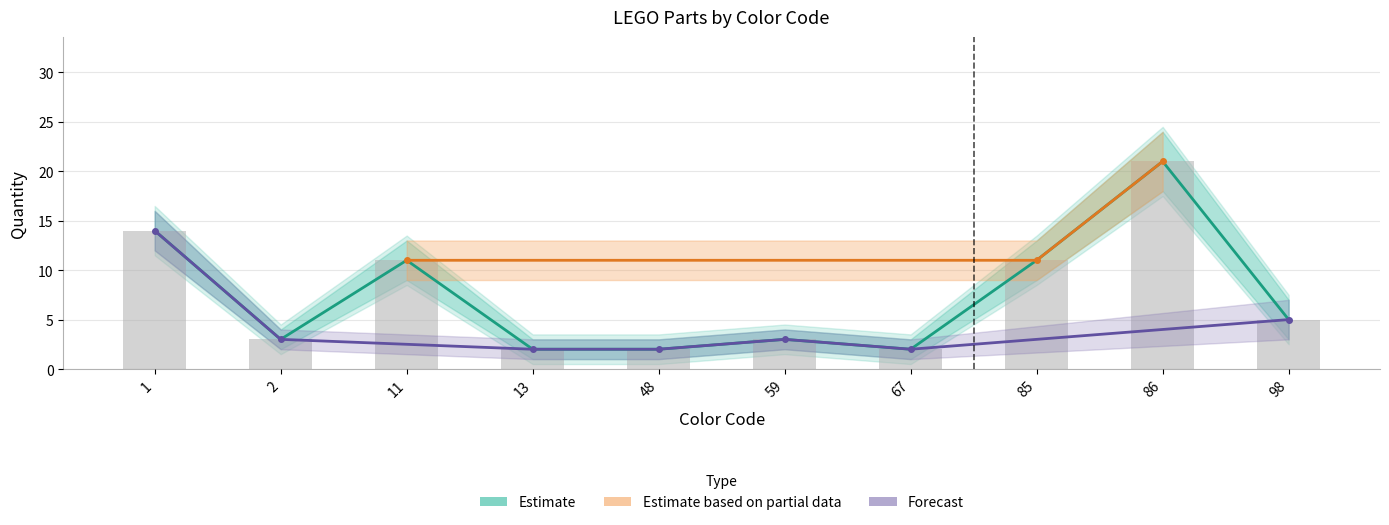

Which category has the highest value in the Estimate series?

86